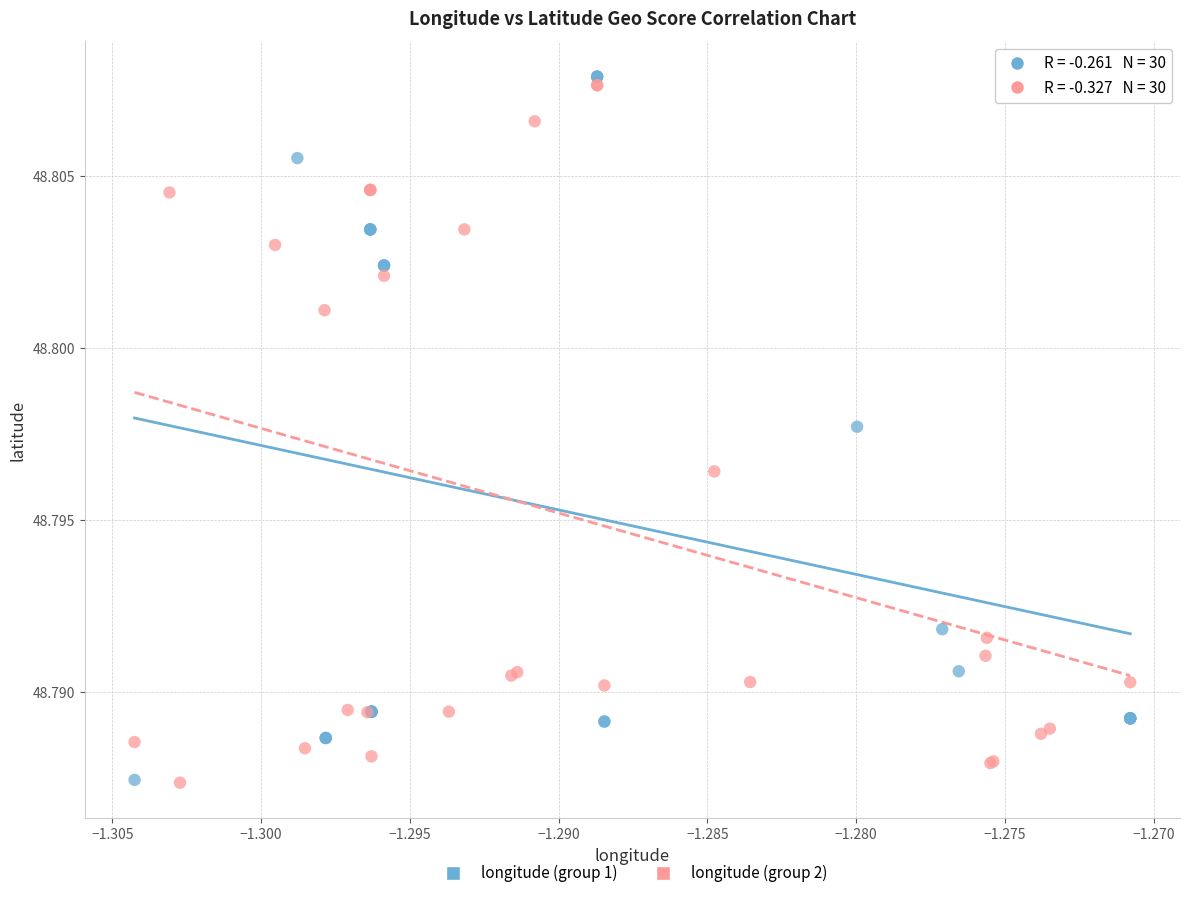

Which series contains the highest Y value?

longitude (group 1)